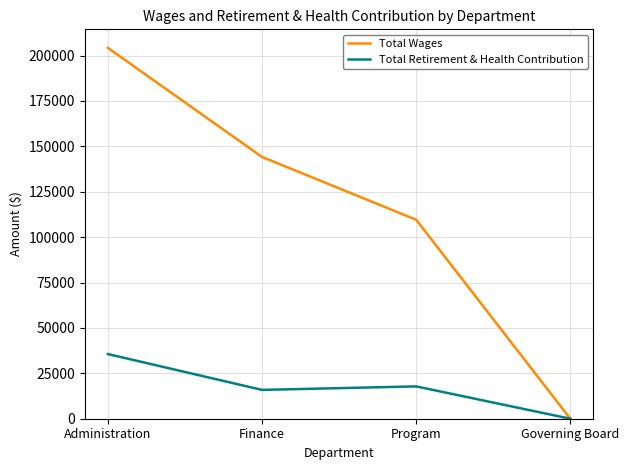

Is the value of Total Wages at Program greater than the value of Total Retirement & Health Contribution at Administration?

Yes